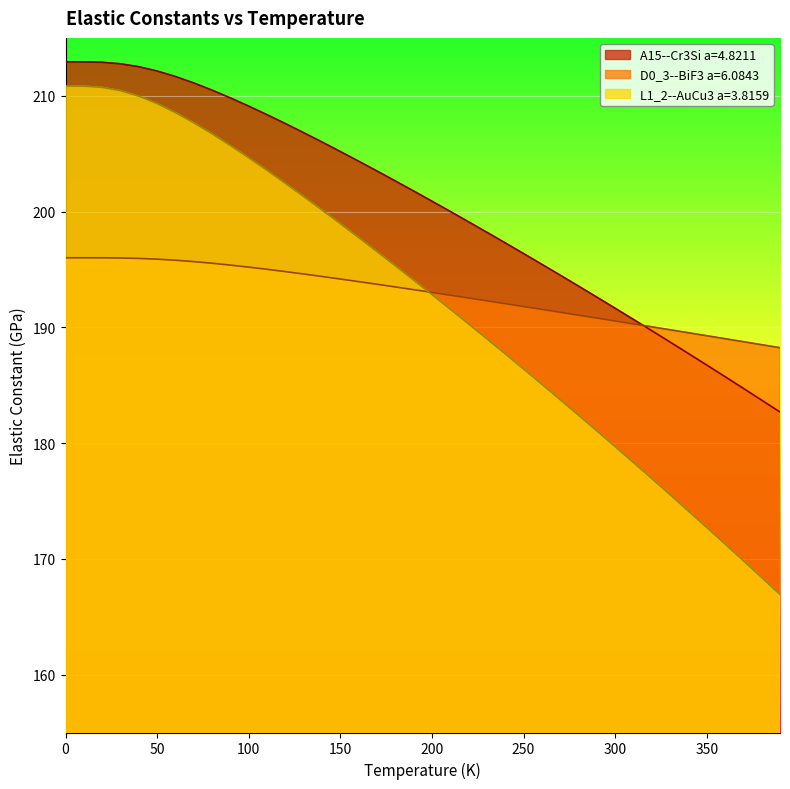

List the labels in order of L1_2--AuCu3 a=3.8159 value, smallest first.

390.0, 380.0, 370.0, 360.0, 350.0, 340.0, 330.0, 320.0, 310.0, 300.0, 290.0, 280.0, 270.0, 260.0, 250.0, 240.0, 230.0, 220.0, 210.0, 200.0, 190.0, 180.0, 170.0, 160.0, 150.0, 140.0, 130.0, 120.0, 110.0, 100.0, 90.0, 80.0, 70.0, 60.0, 50.0, 40.0, 30.0, 20.0, 10.0, 0.0